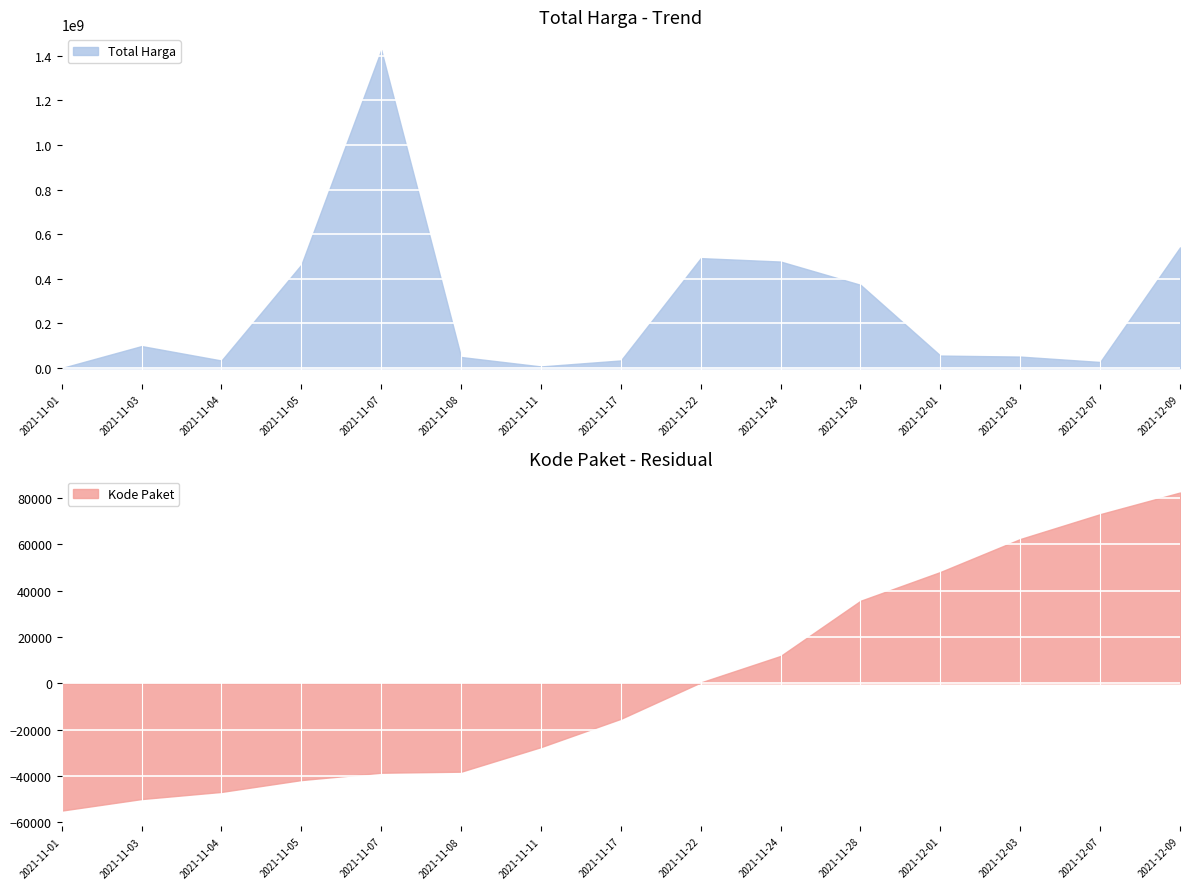

What position from the right is 2021-11-17?

8